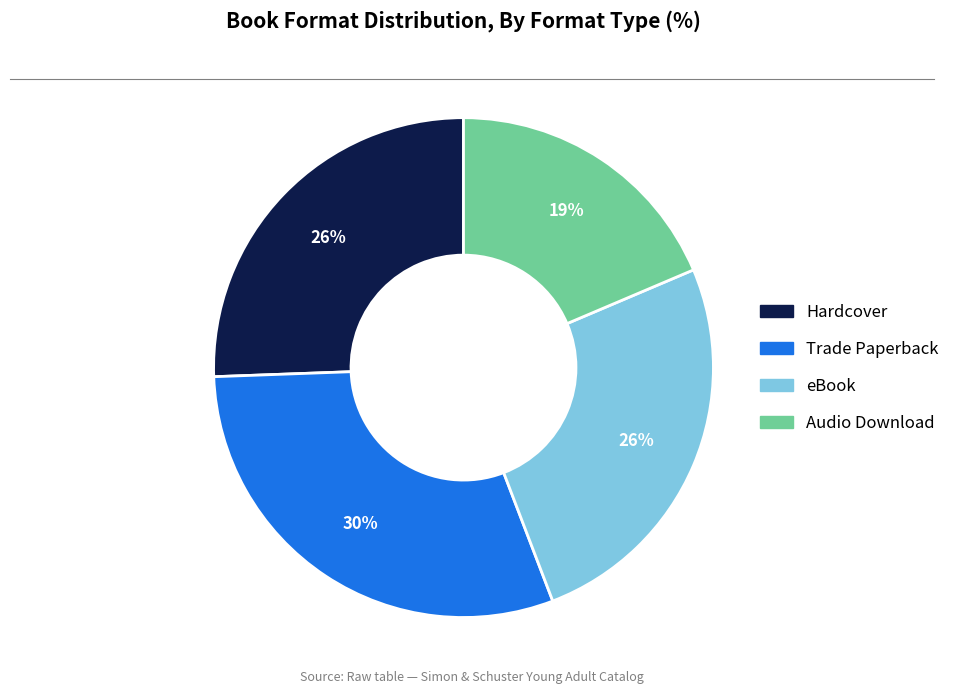

Which category has the smallest portion of the pie?

Audio Download